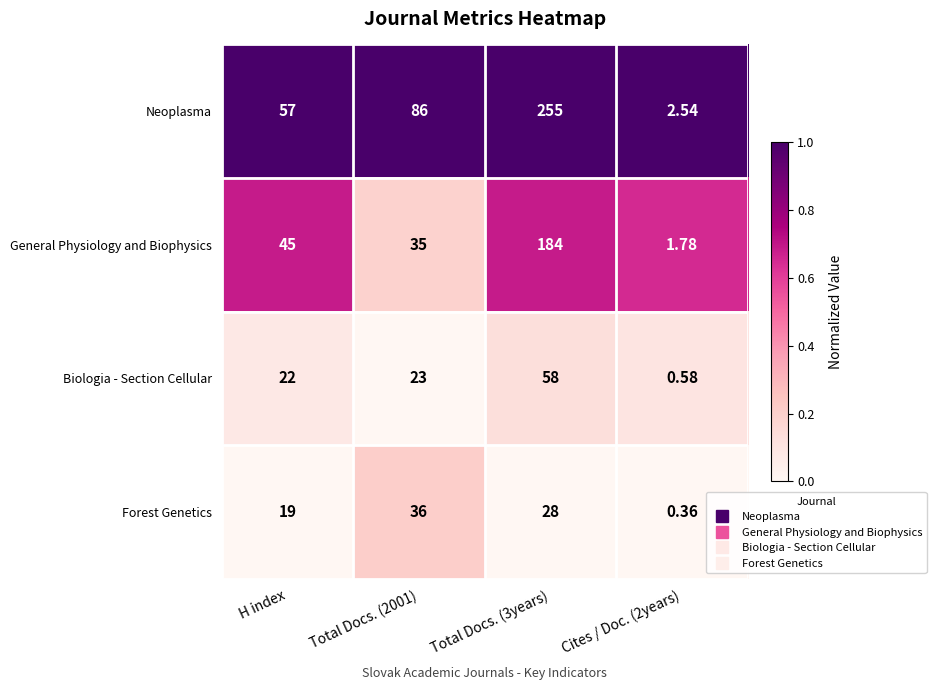

At how many categories does at least one series exceed 0?

4